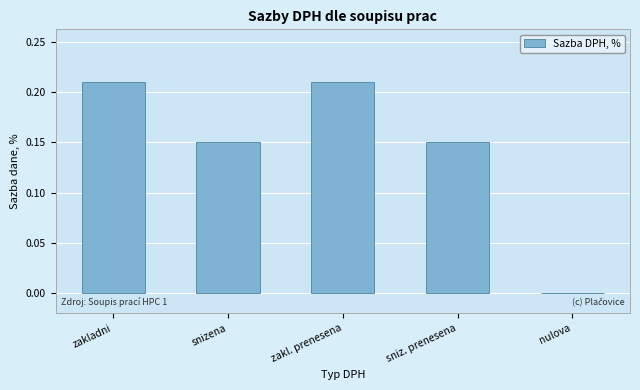

The value at zakl. prenesena is 0.1. True or false?

False